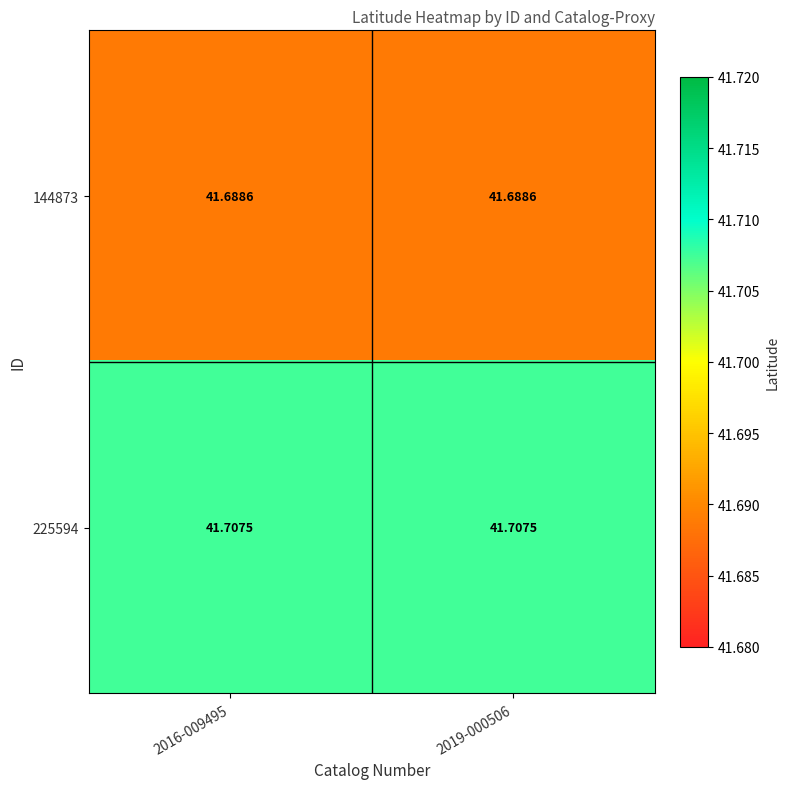

At which category does the chart reach its minimum across all series?

2016-009495